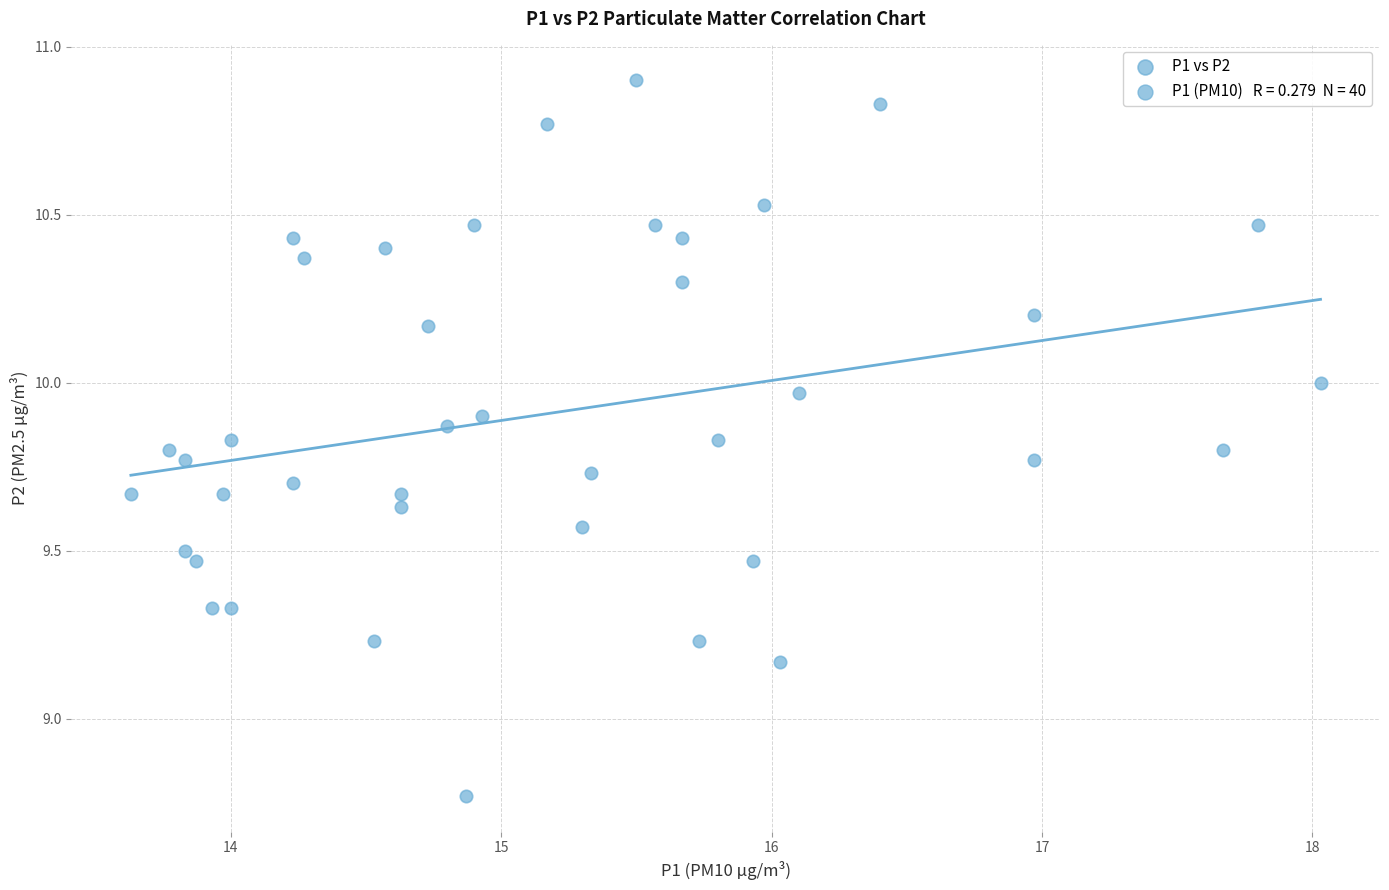

What is the range of X values (max minus min)?

4.4